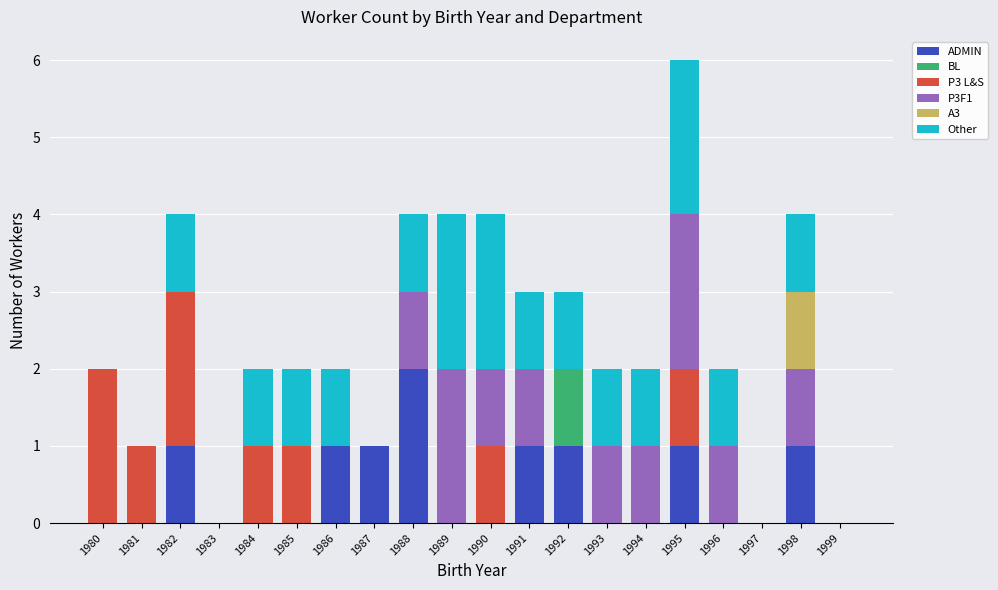

Which category has the highest value in the ADMIN series?

1988